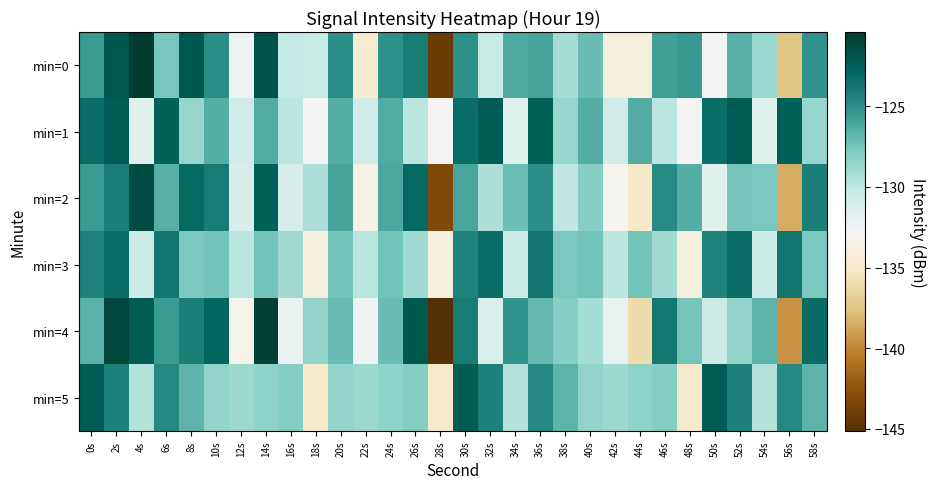

Rank the series at 34s from lowest to highest value.

min=1, min=3, min=5, min=2, min=0, min=4